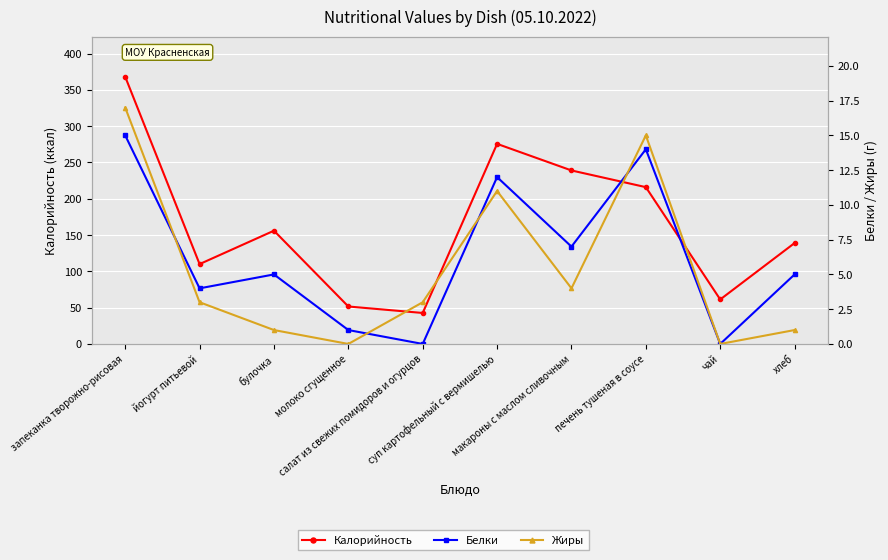

The value of Белки at булочка is 6.8. True or false?

False